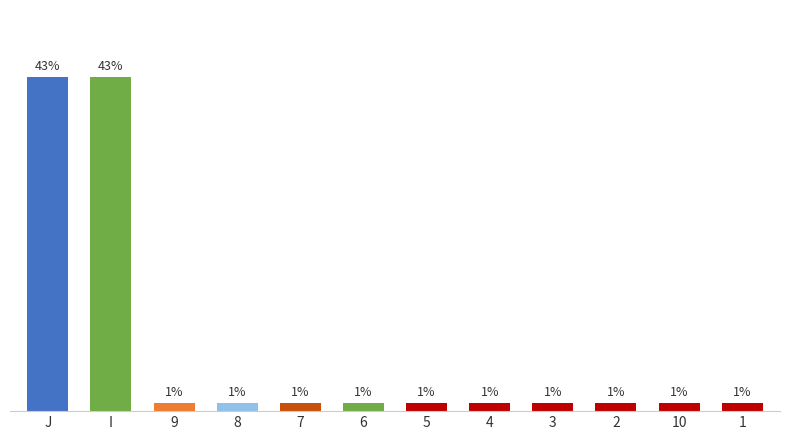

Does the chart contain any negative values?

No